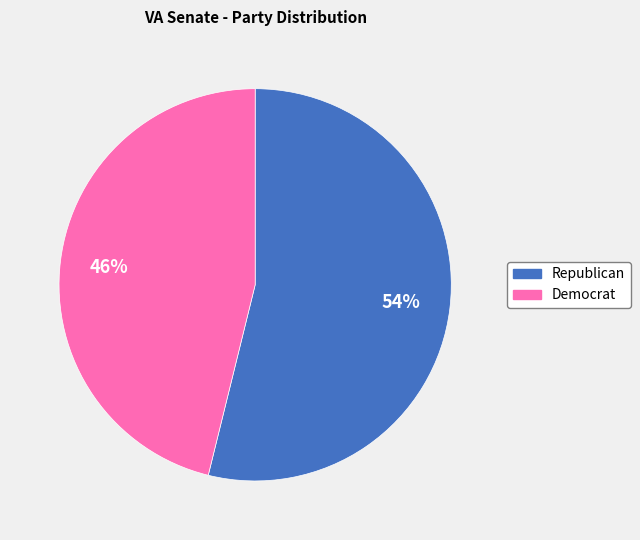

How many segments does this pie chart have?

2